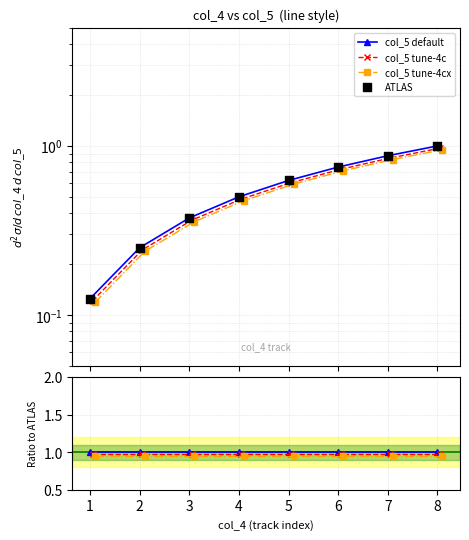

What is the total value across all series at 7?

3.9